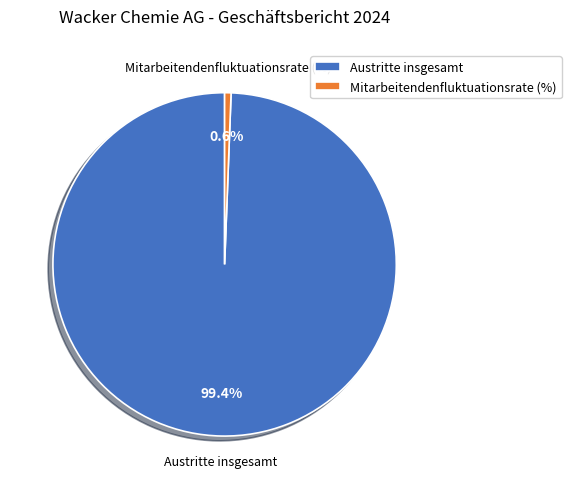

Is Austritte insgesamt the majority of the pie?

Yes